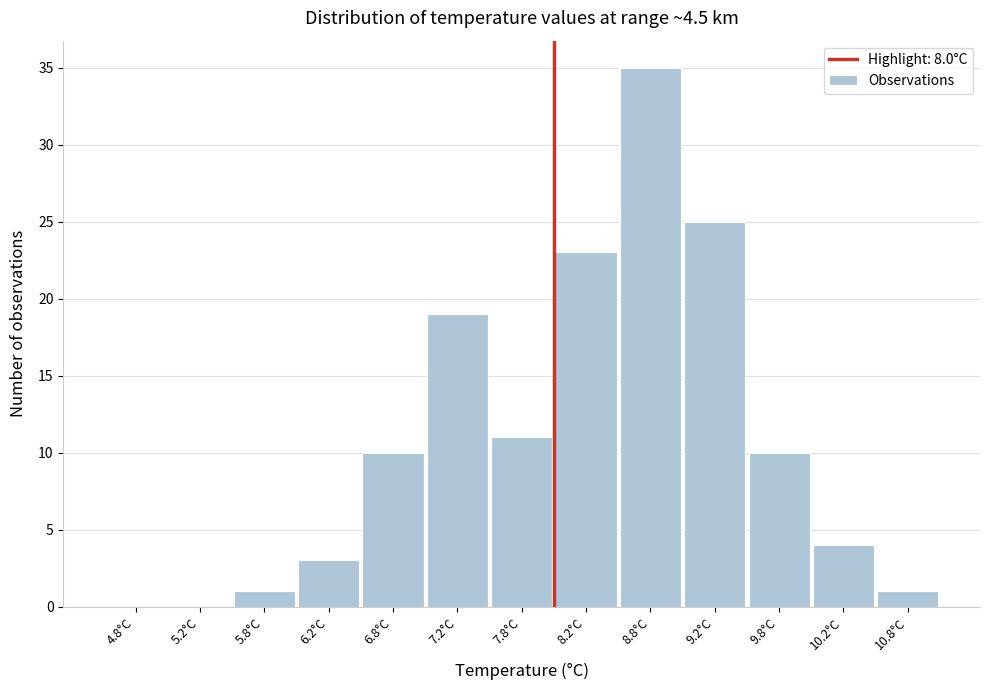

Reading left to right, list every bar in this chart as the range it spans on the x-axis followed by its height. The values are not printed on the chart, so give them approximately, as read against the axis.

4.5 to 5.0: 0
5.0 to 5.5: 0
5.5 to 6.0: 1
6.0 to 6.5: 3
6.5 to 7.0: 10
7.0 to 7.5: 19
7.5 to 8.0: 11
8.0 to 8.5: 23
8.5 to 9.0: 35
9.0 to 9.5: 25
9.5 to 10.0: 10
10.0 to 10.5: 4
10.5 to 11.0: 1